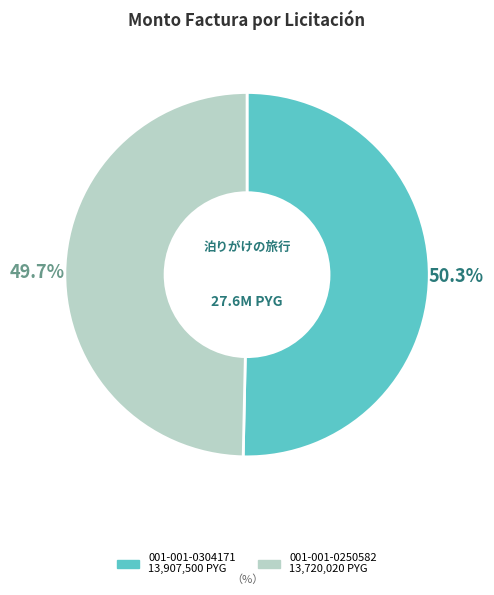

How many slices are in this pie chart?

2